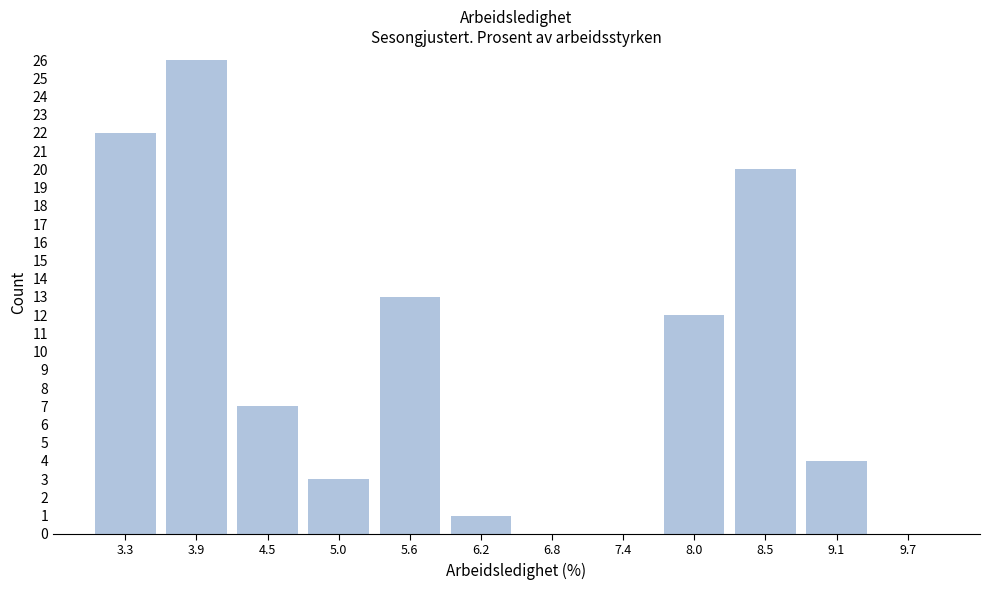

What is the height of the bar covering 5.3 to 5.9 on the x-axis? Neither the bar edges nor the heights are printed on the chart, so give them approximately, as read against the axes.

13